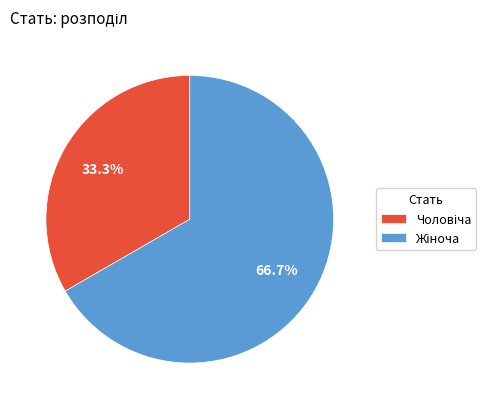

Count the number of slices in the pie.

2